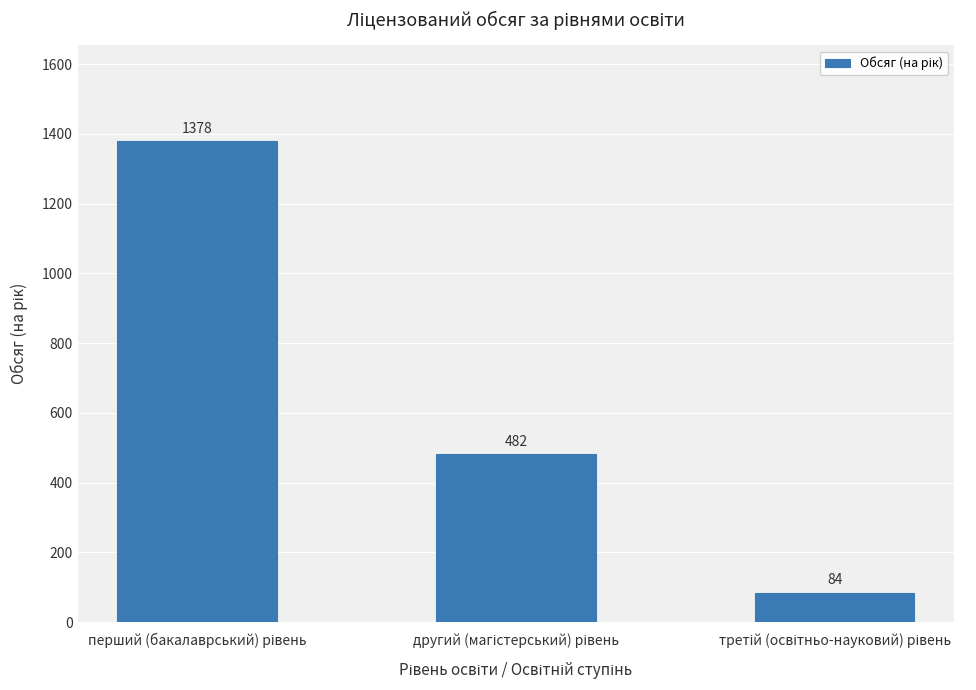

How many values are between 84 and 1378?

3